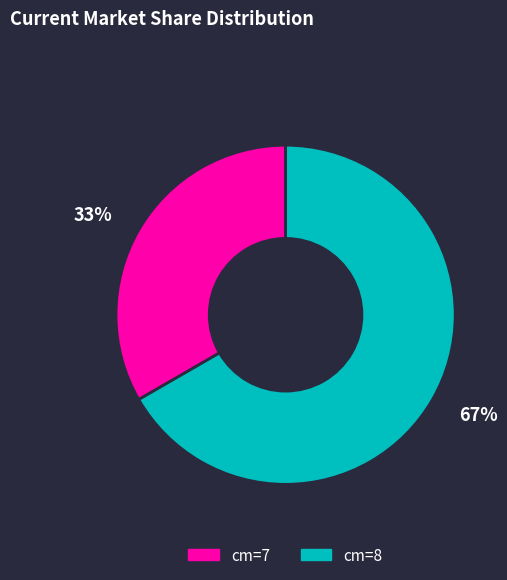

Which has a higher value, 33% or 67%?

67%